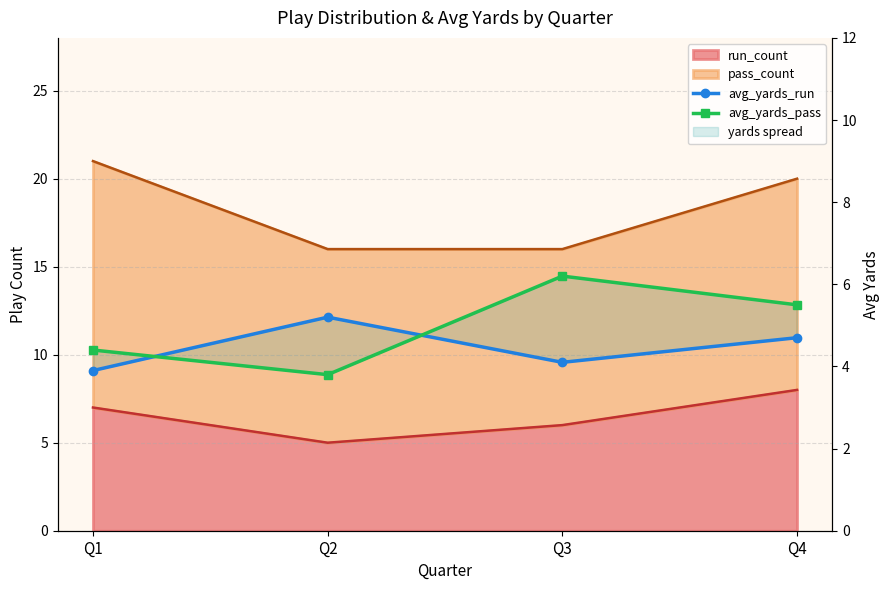

Is the value of avg_yards_run at Q2 greater than the value of avg_yards_pass at Q4?

No